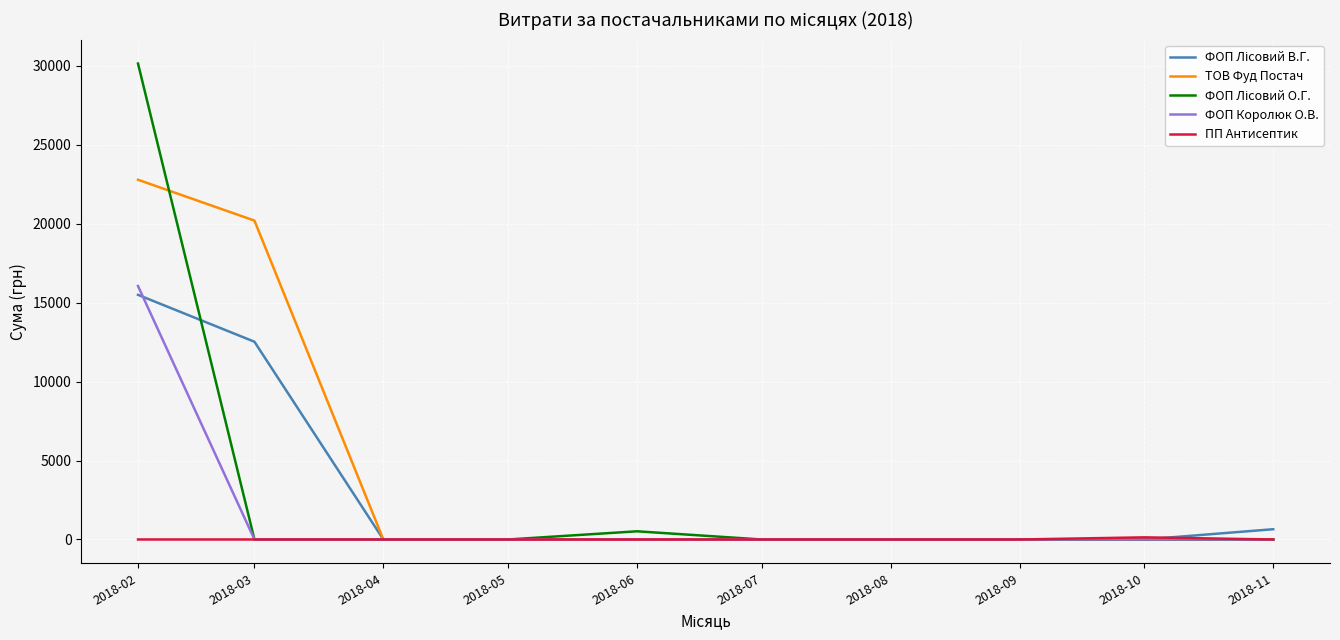

What is the greatest value displayed?

30152.2